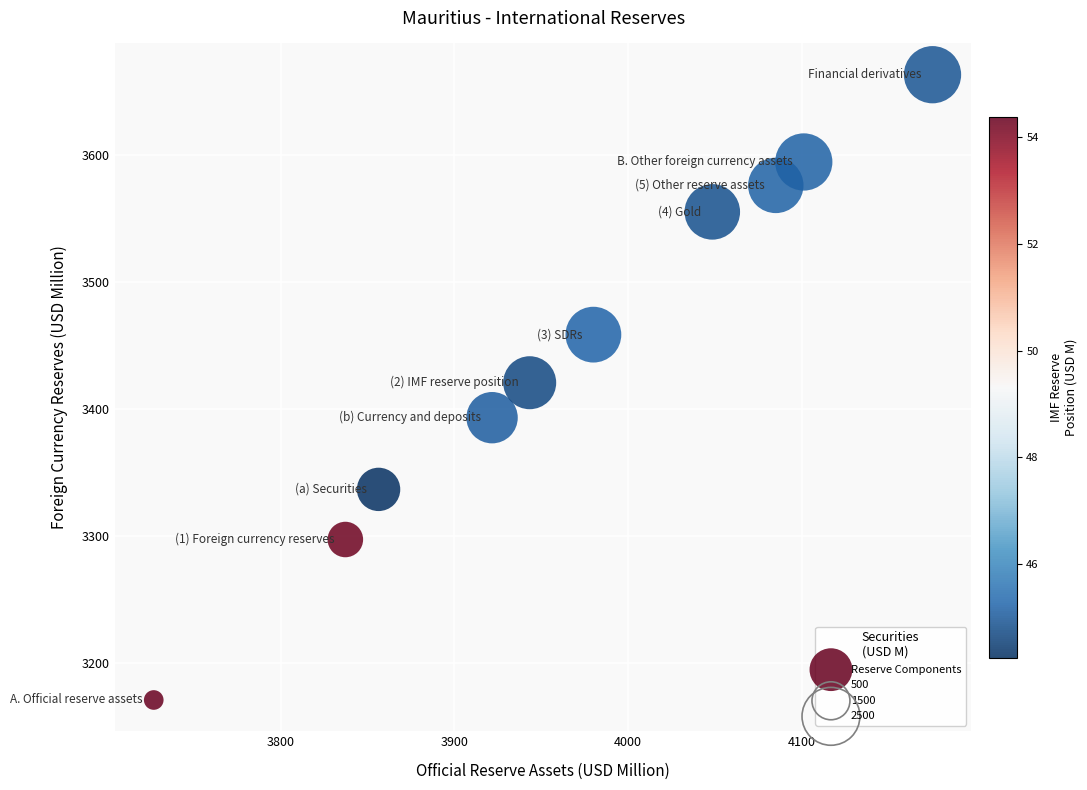

What is the average Y value?

3446.3